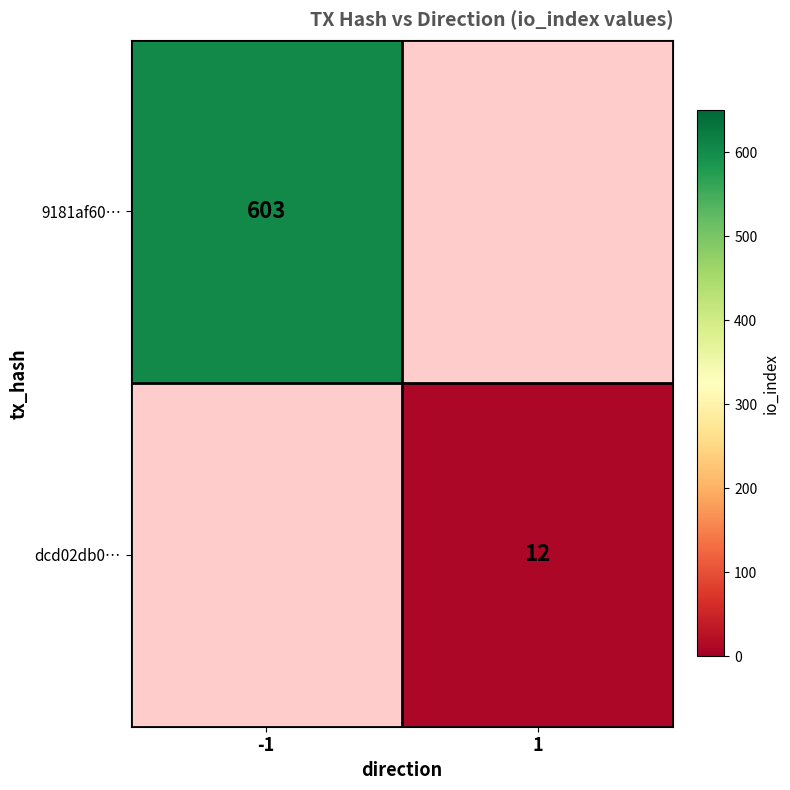

The dcd02db0… series shows 12 at 1. True or false?

True